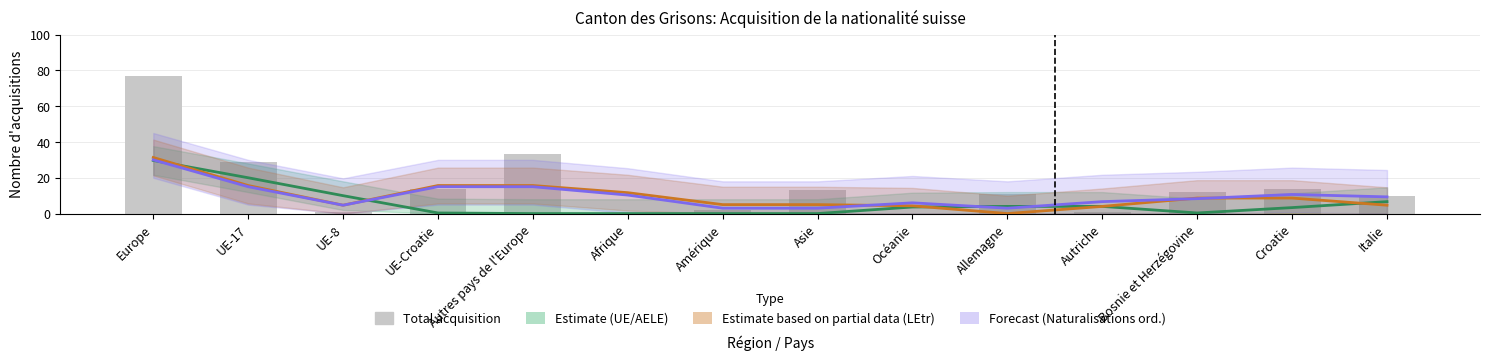

True or false: Estimate based on partial data (LEtr) has a value of 5.0 at Amérique.

True